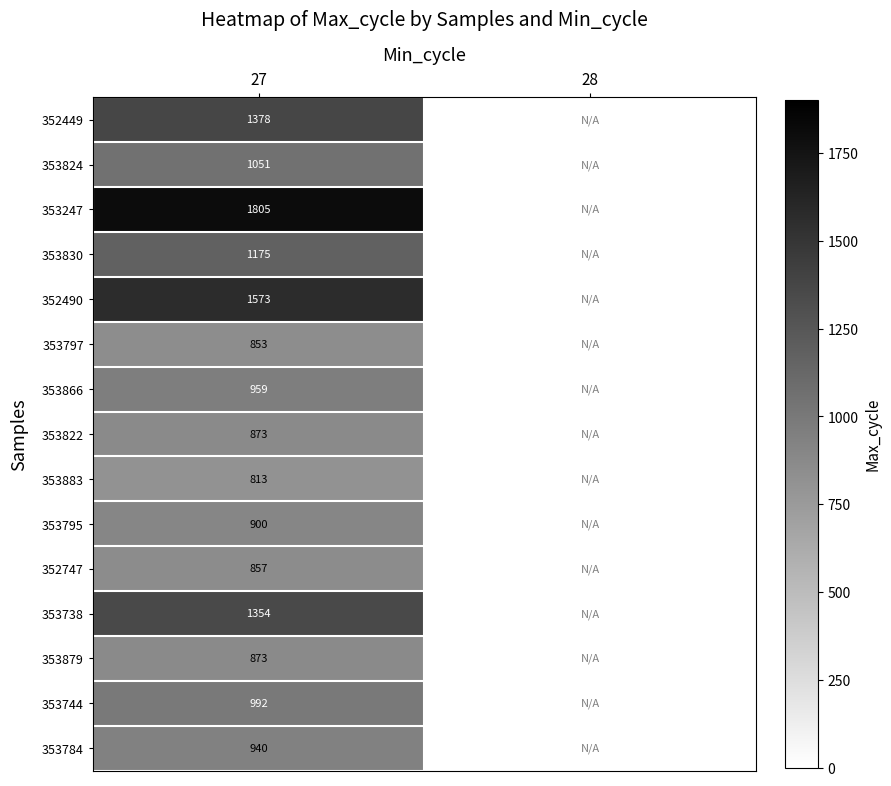

How many distinct data groups are displayed?

15